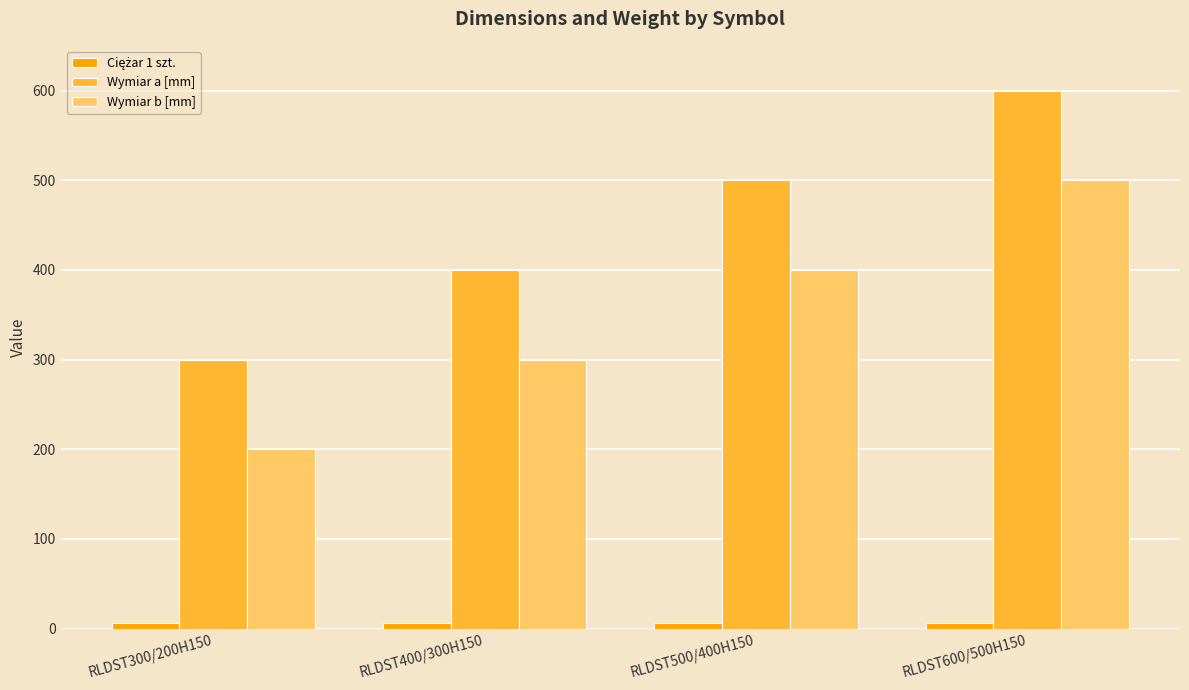

What is the smallest value displayed?

6.0